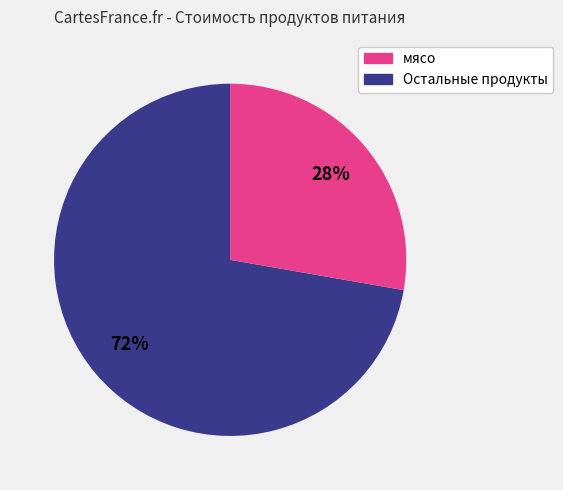

To the nearest percent, what is the difference between the largest and smallest slice percentages?

44%